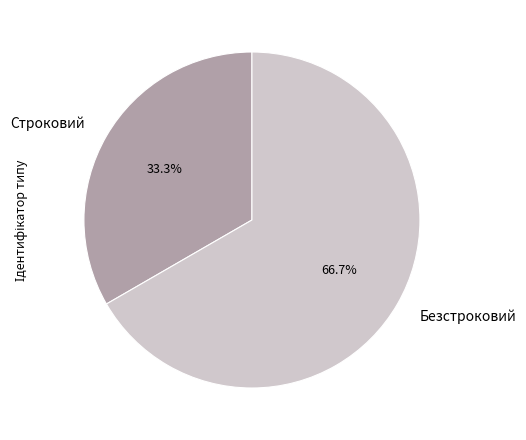

What is the largest slice in the pie chart?

Безстроковий